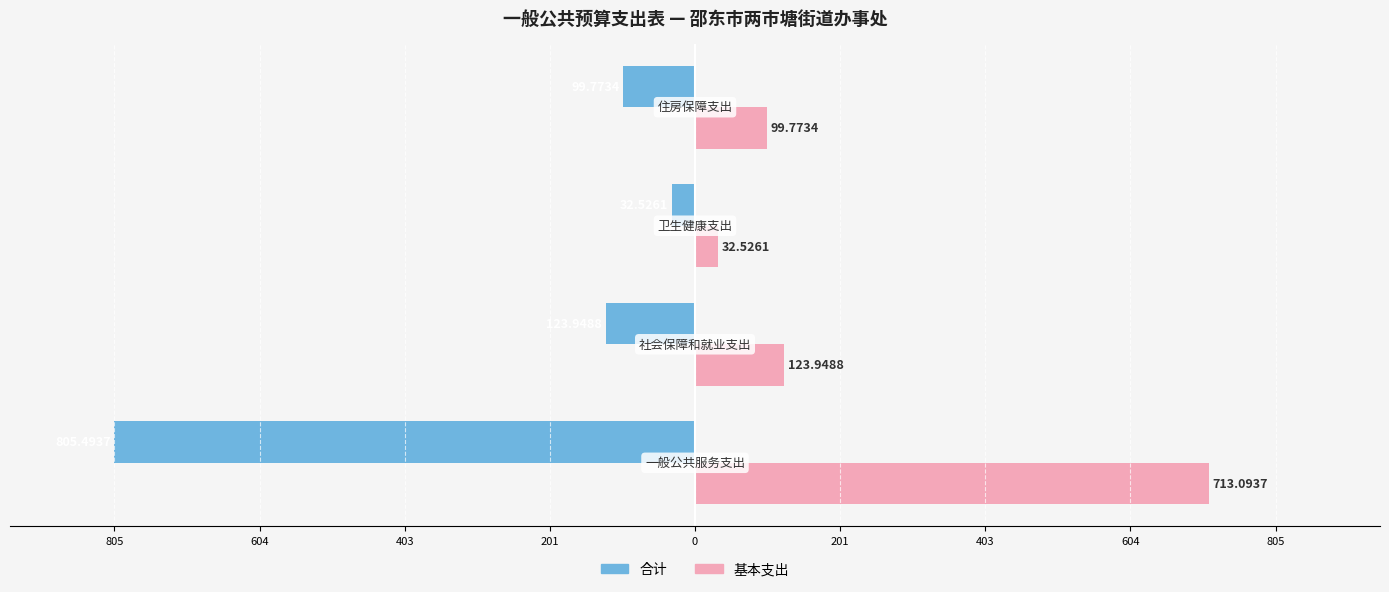

What are all the series names shown in the legend?

合计, 基本支出